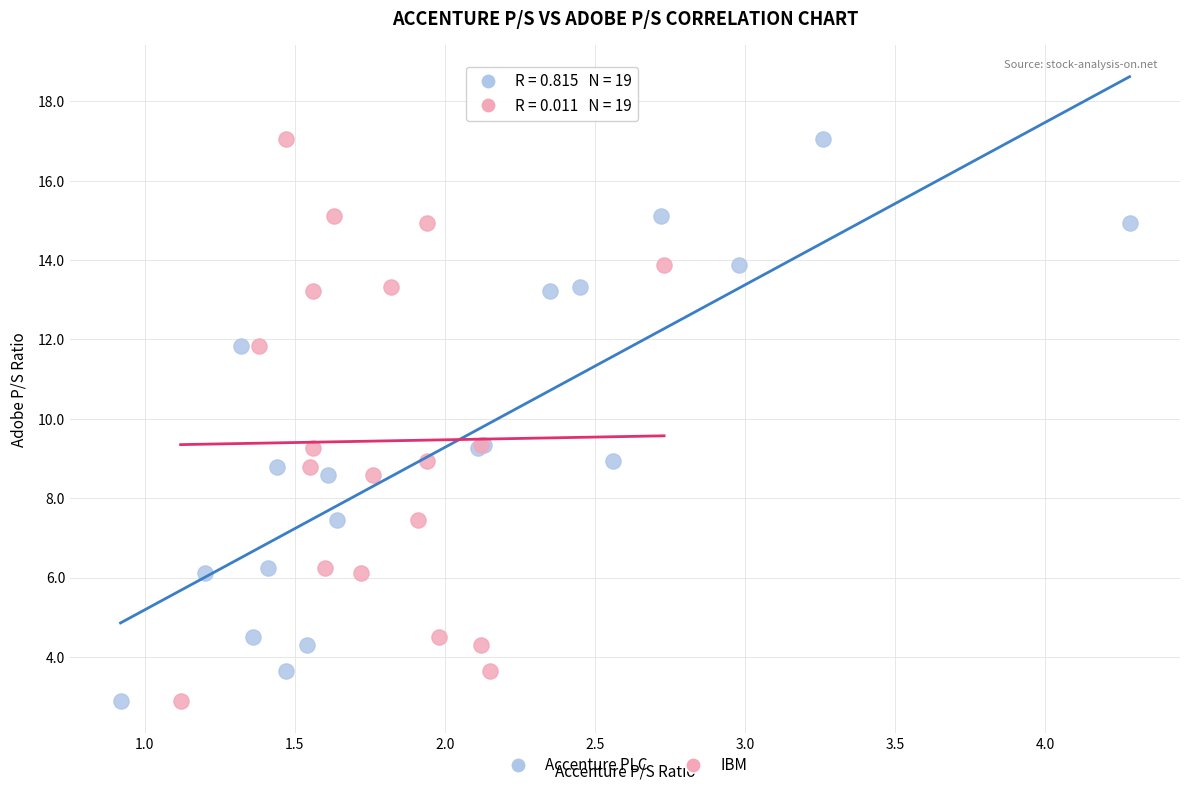

What are all the series names shown in the legend?

Accenture PLC, IBM